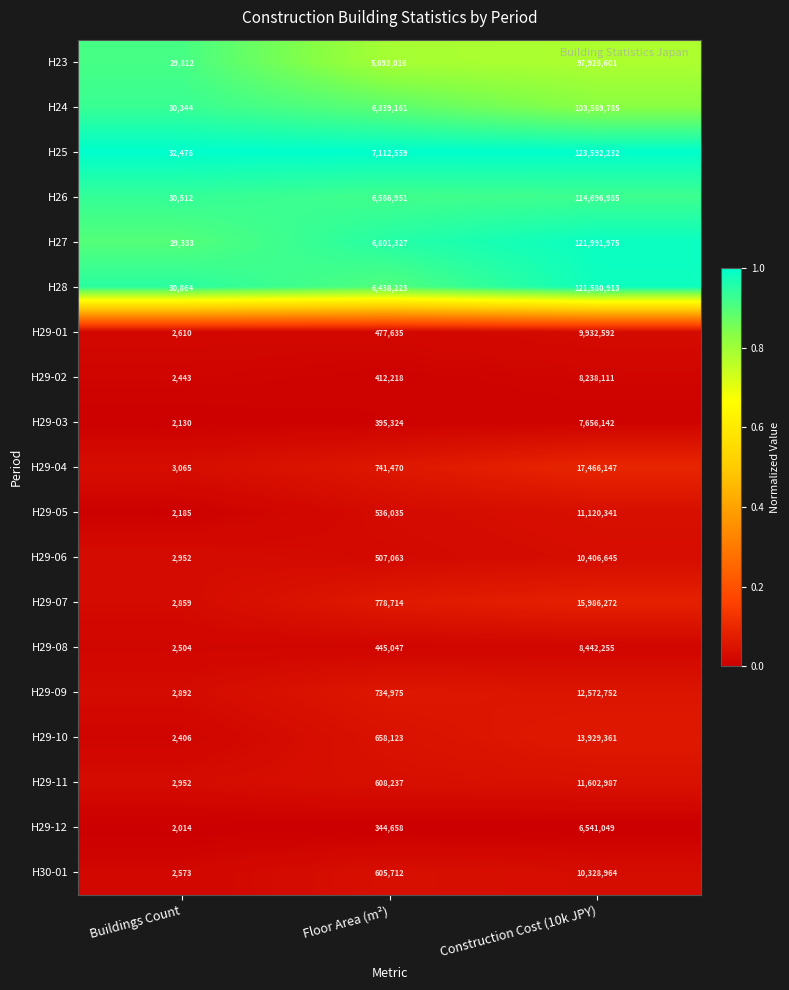

Where is H25 nearest to the value 61812354?

Floor Area (m²)